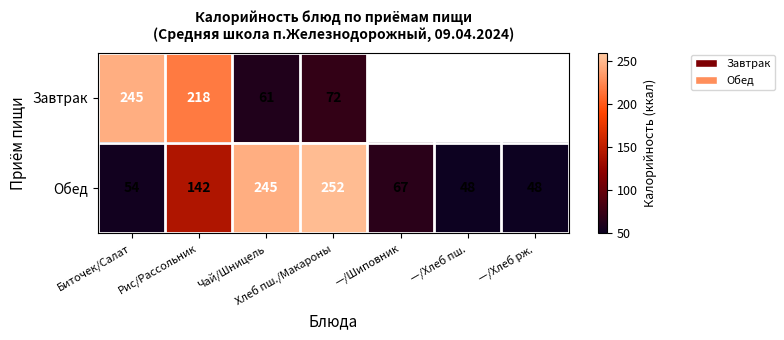

What is the greatest value displayed?

252.0